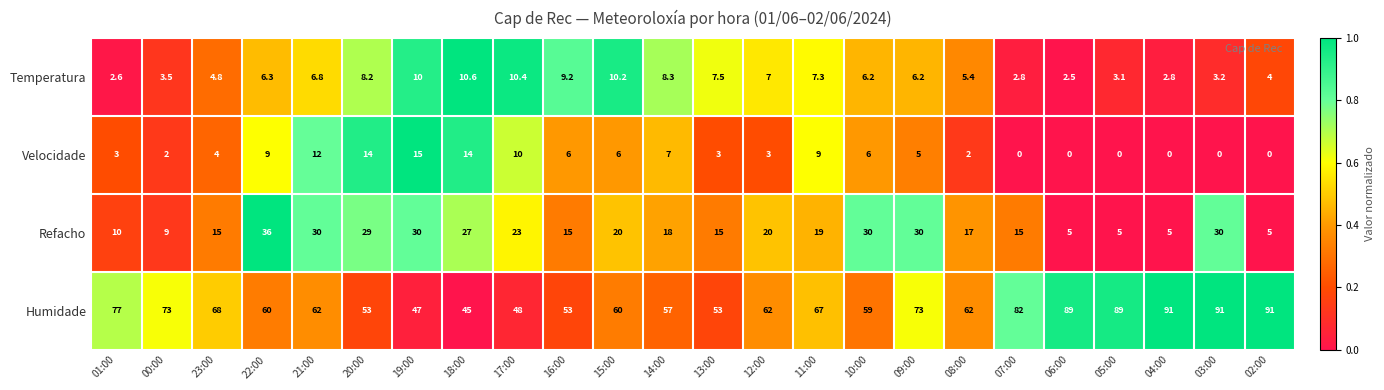

What is the difference between the Humidade values at 14:00 and 08:00?

5.0